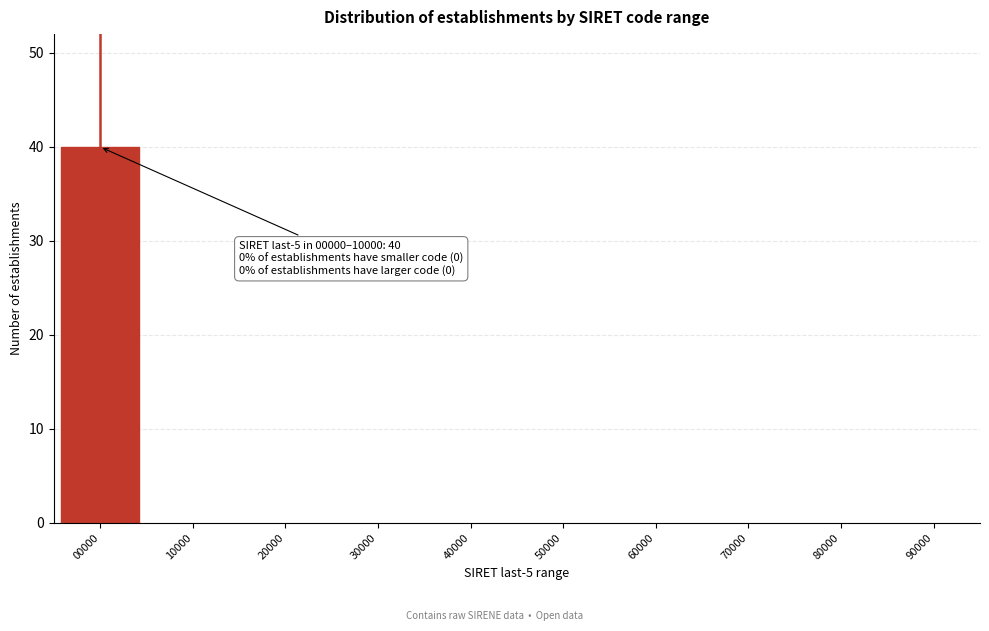

Reading left to right, what are all the values shown in this chart?

00000=40	10000=0	20000=0	30000=0	40000=0	50000=0	60000=0	70000=0	80000=0	90000=0